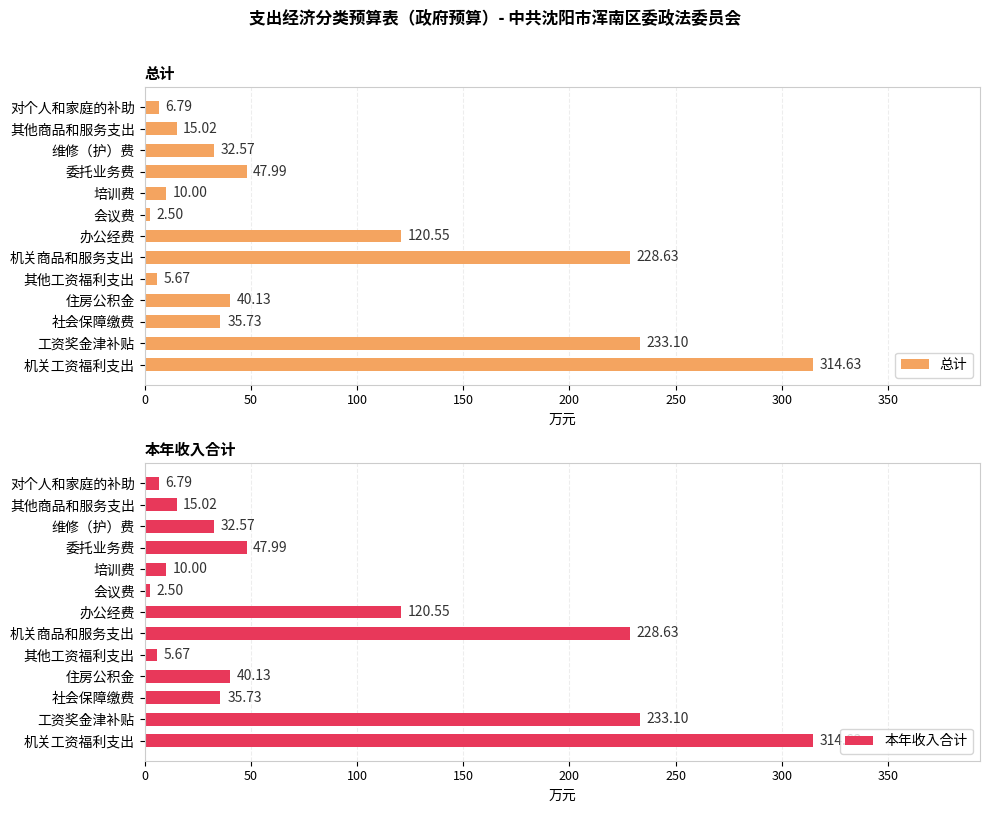

What is the minimum value shown in the chart?

2.5